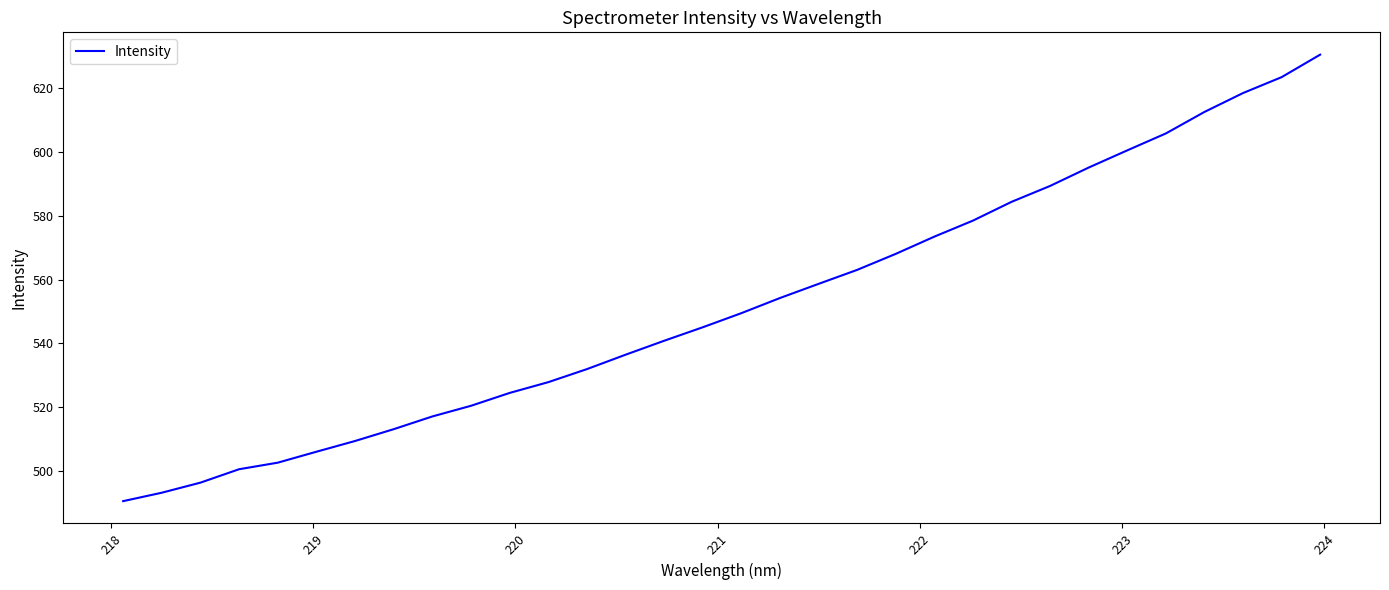

What is the minimum value shown in the chart?

490.6